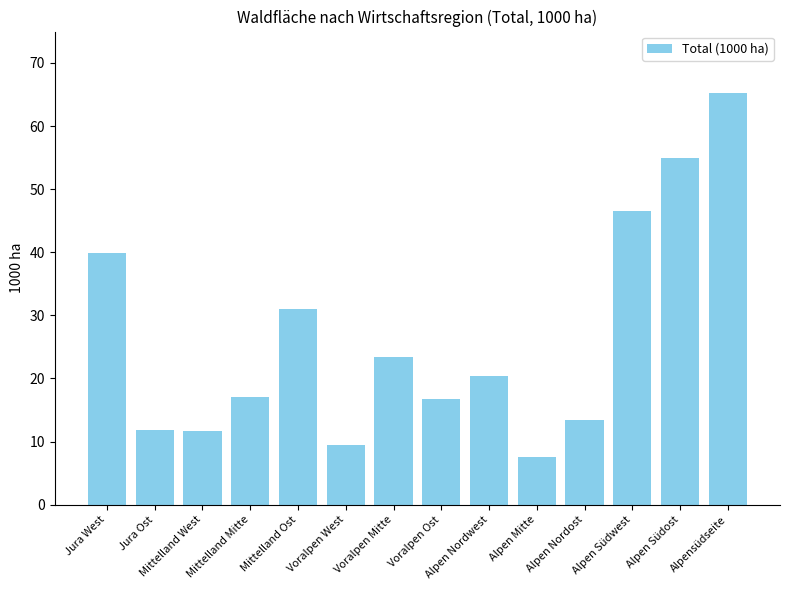

What is the average value?

26.4